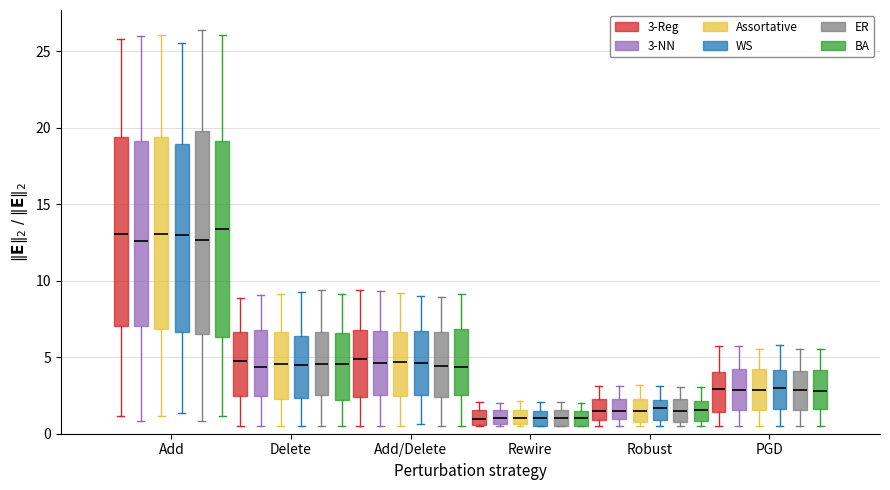

Where does the upper whisker of the box for PGD (WS) end on the y-axis? The values are not printed on the chart, so give them approximately, as read against the axis.

6.0